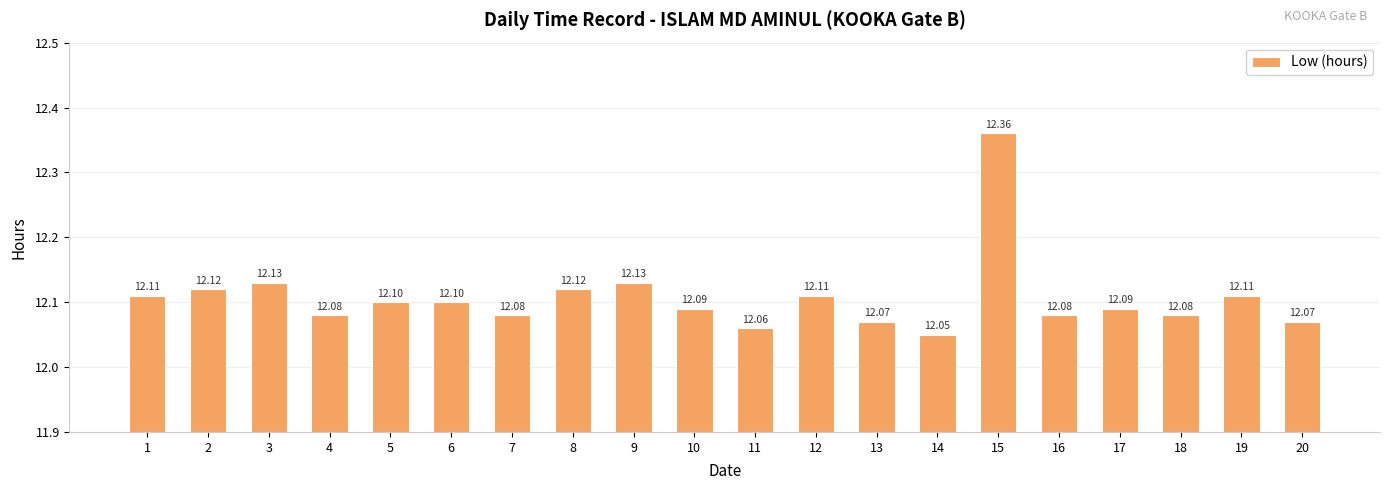

The value at 7 is 5.0. True or false?

False